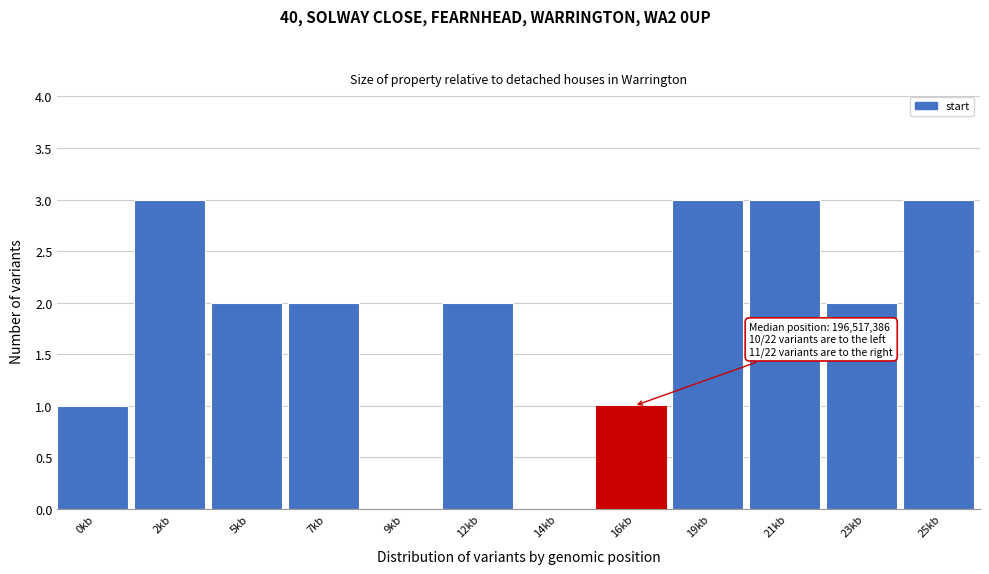

Reading left to right, extract all data points from this chart.

0kb=1	2kb=3	5kb=2	7kb=2	9kb=0	12kb=2	14kb=0	16kb=1	19kb=3	21kb=3	23kb=2	25kb=3